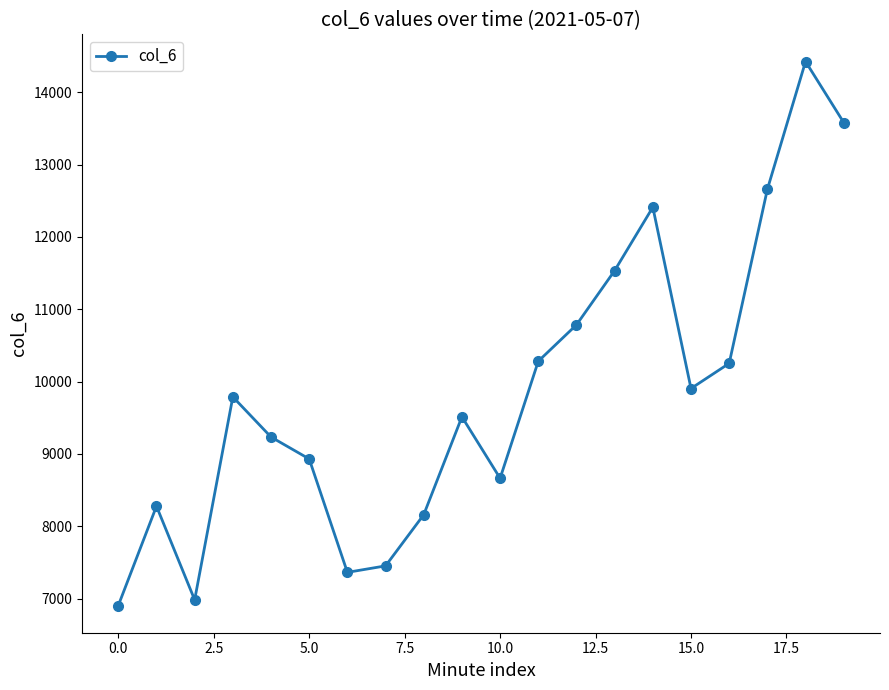

True or false: there are more than 0 points higher than both neighbors.

True